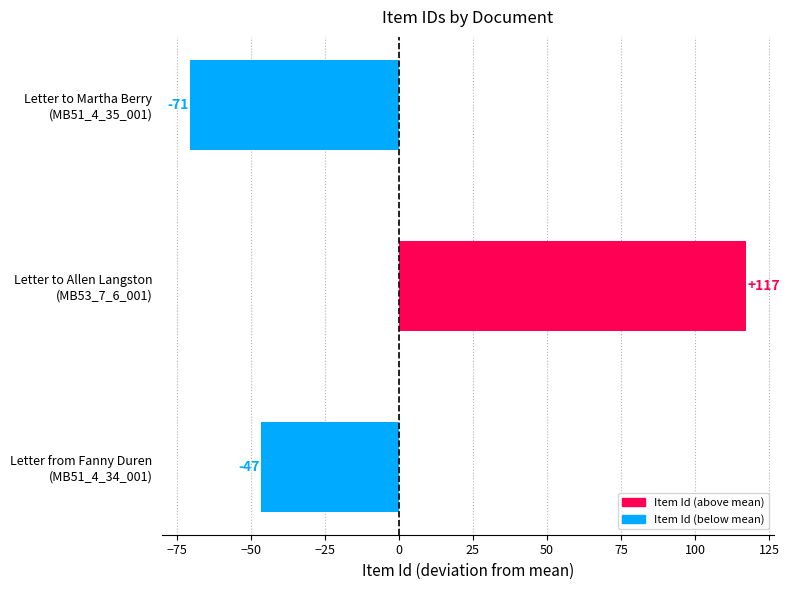

Rank the categories by value from lowest to highest.

Letter to Martha Berry
(MB51_4_35_001), Letter from Fanny Duren
(MB51_4_34_001), Letter to Allen Langston
(MB53_7_6_001)